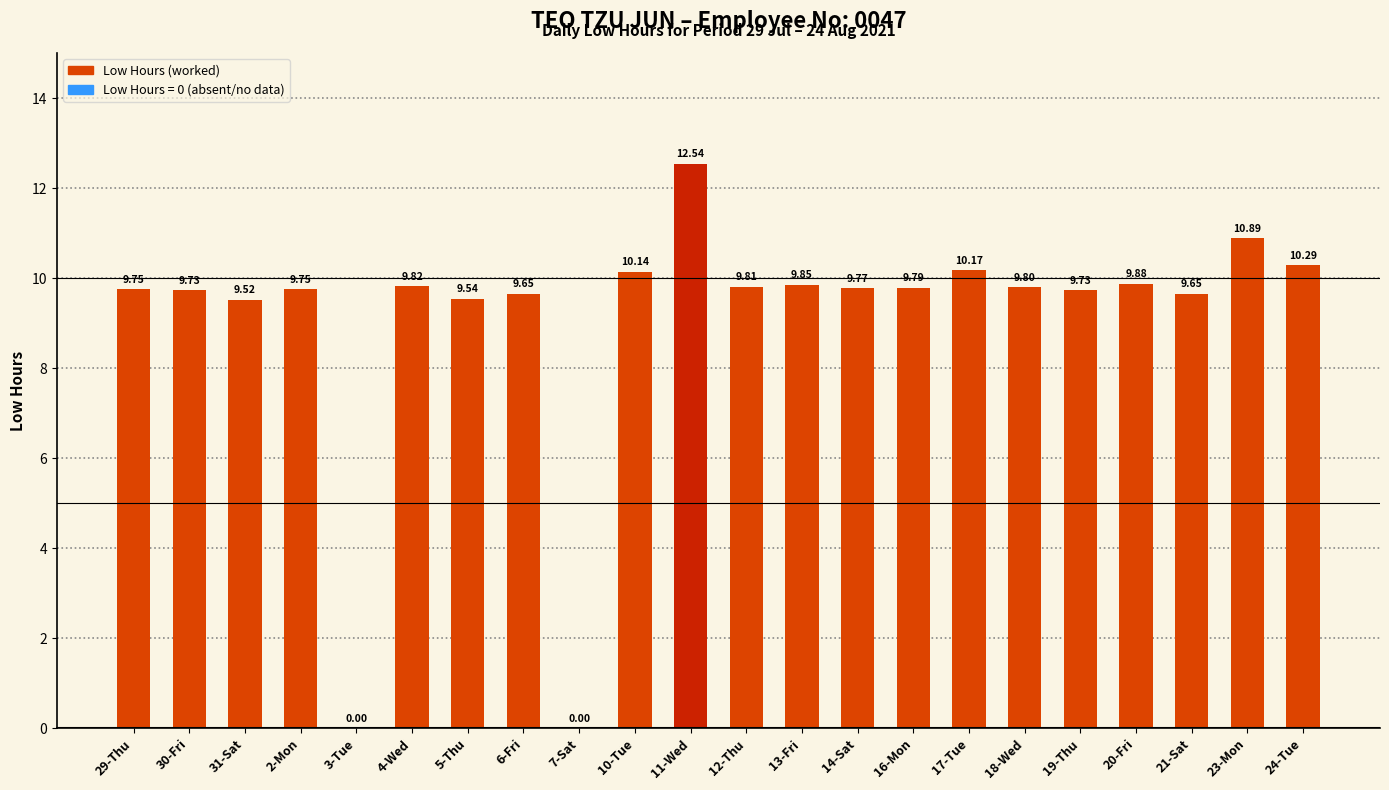

Where does the data first go above 9?

29-Thu